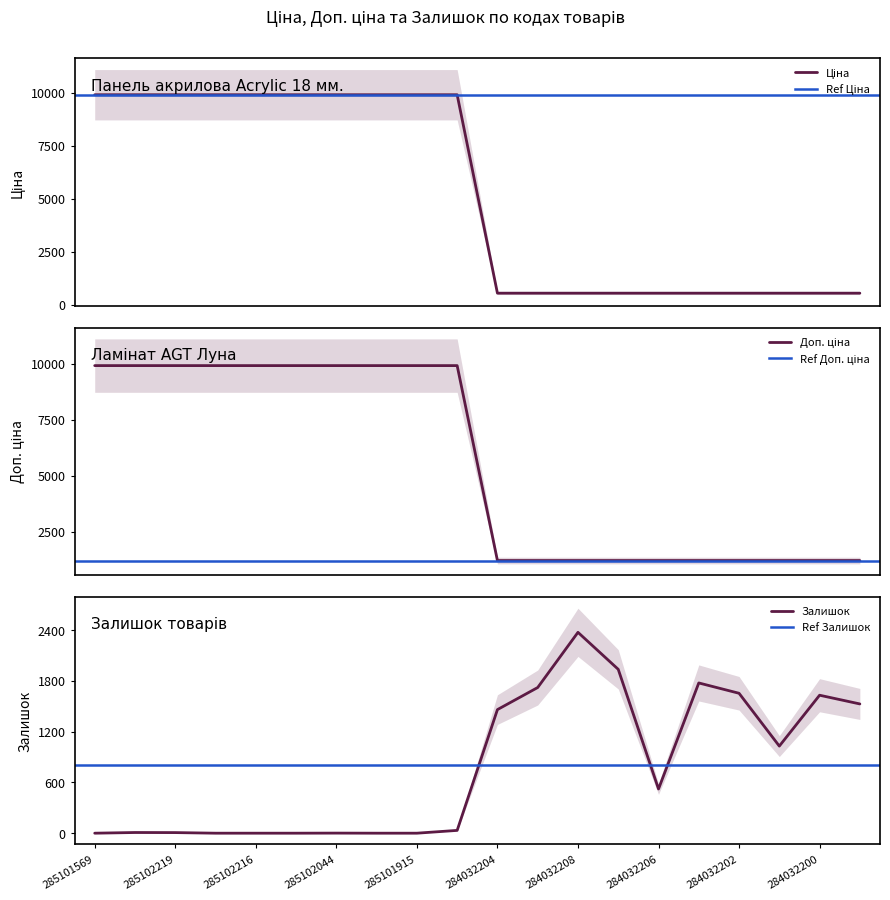

How many times do Залишок and Доп. ціна cross each other?

5